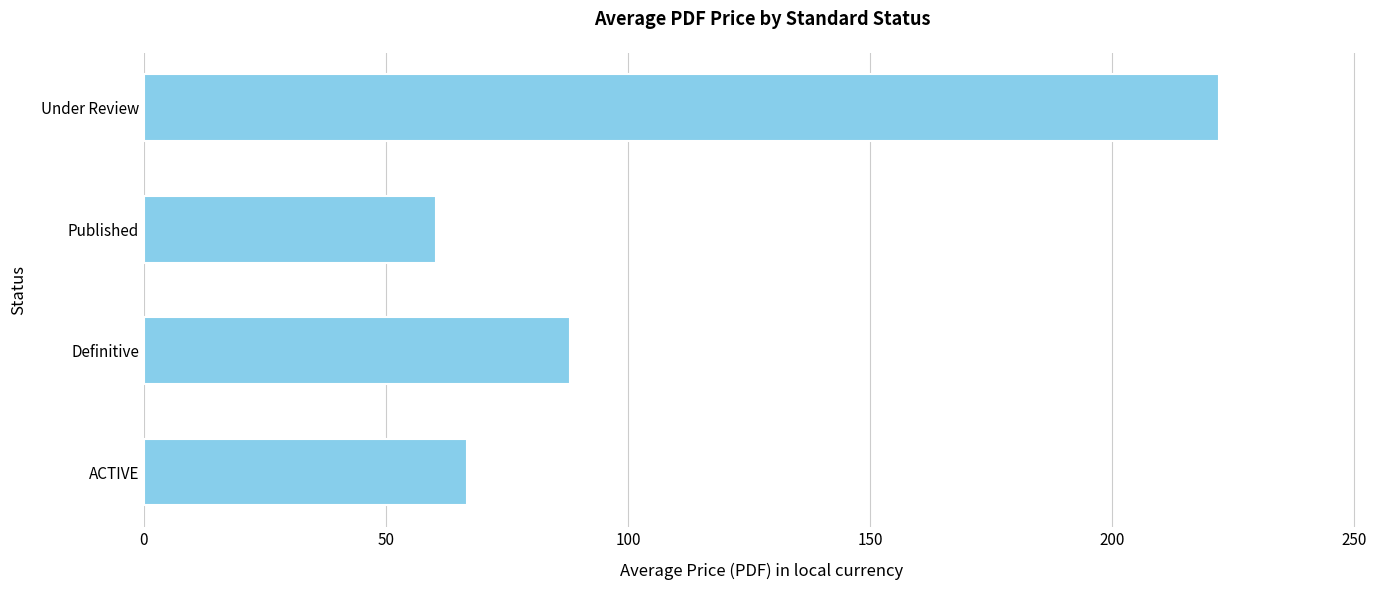

What is the difference between the maximum and minimum values?

161.7